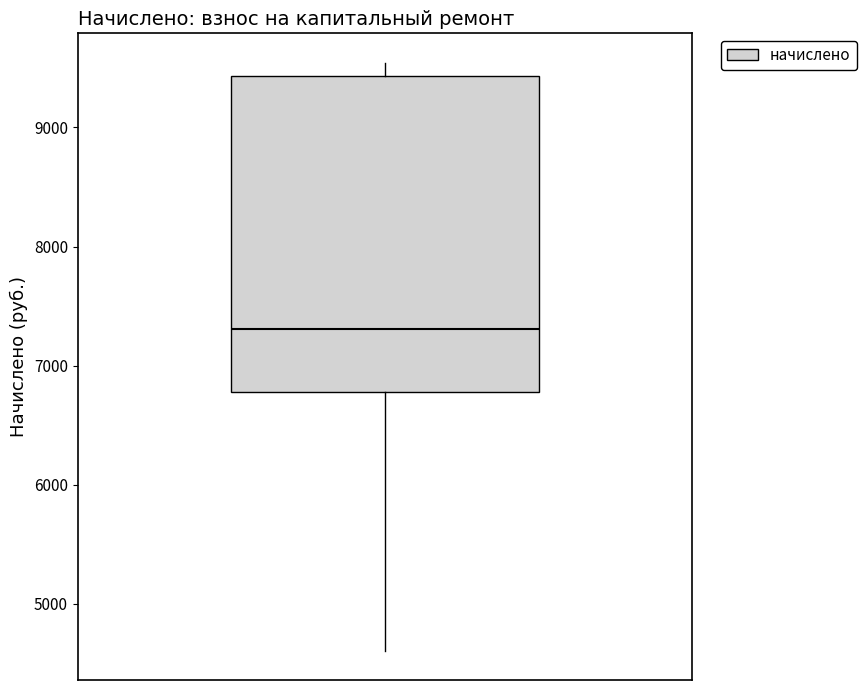

Read this box plot against the y-axis: the position of the median line, the range covered by the box, and the ends of both whiskers. The values are not printed on the chart, so give them approximately, as read against the axis.

median 7300, box 6800 to 9400, whiskers 4600 to 9500